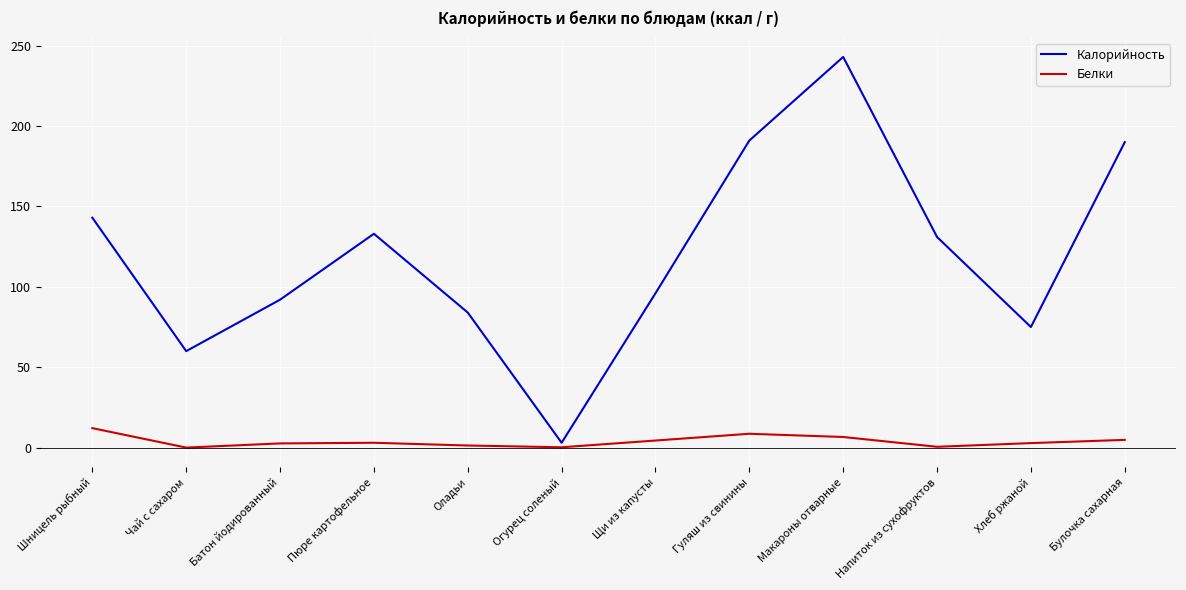

Which category has the lowest value in the Калорийность series?

Огурец соленый